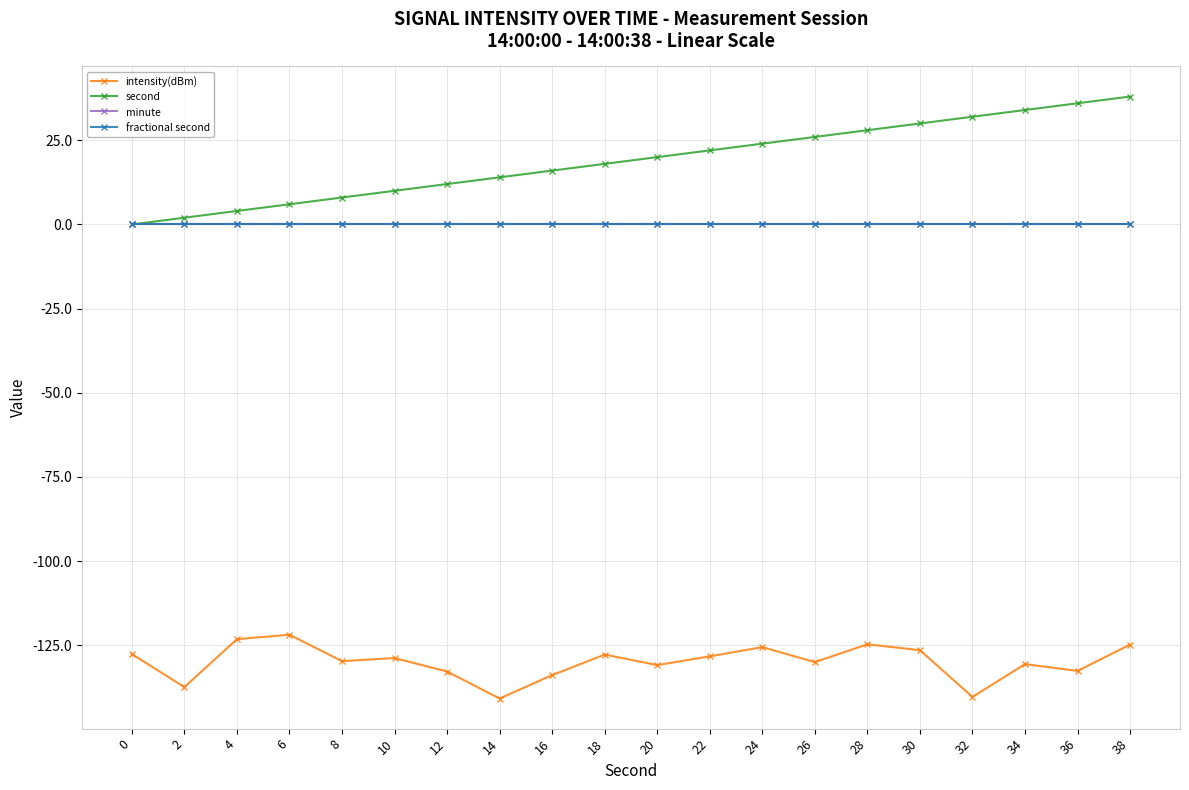

Is it true that intensity(dBm) equals -128.8 at 10?

True